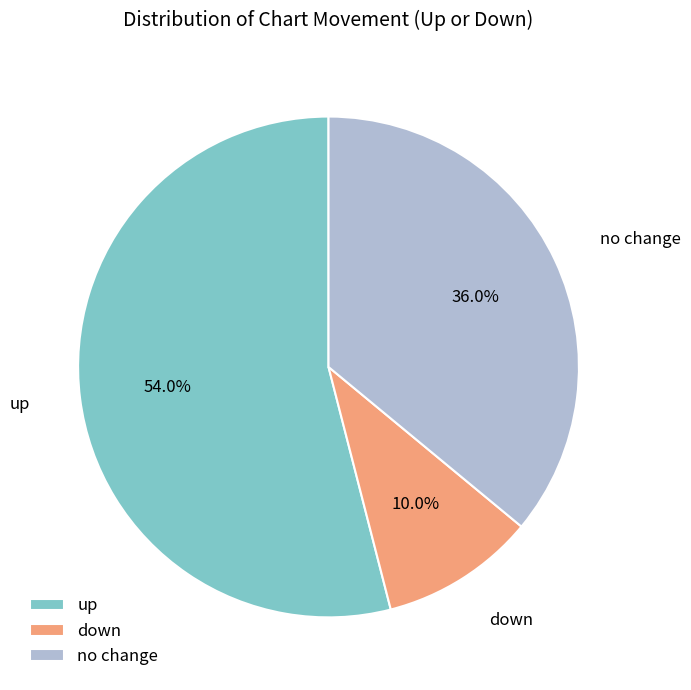

Which slice represents more than half of the pie?

up